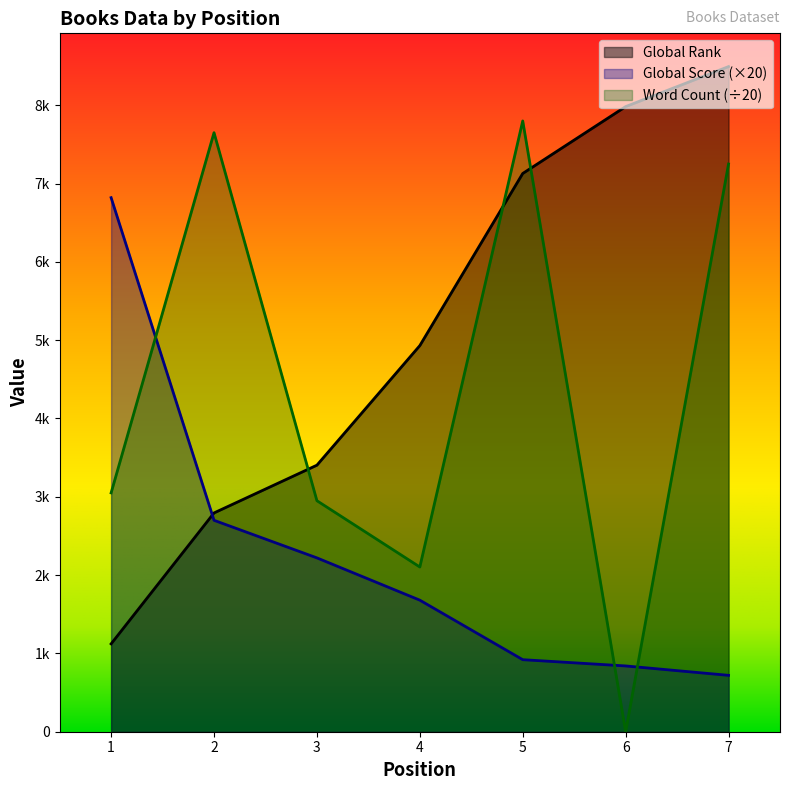

True or false: Word Count has a value of 7250.0 at 7.

True